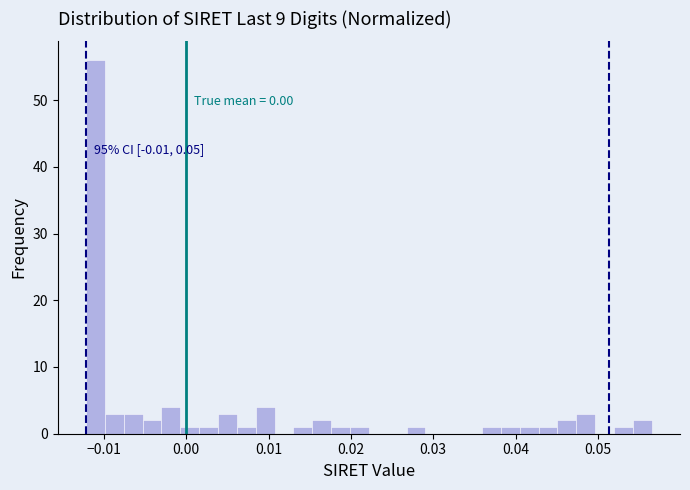

Around what value on the x-axis is the tallest bar? Give the approximate position of its centre, as read against the axis.

-0.011